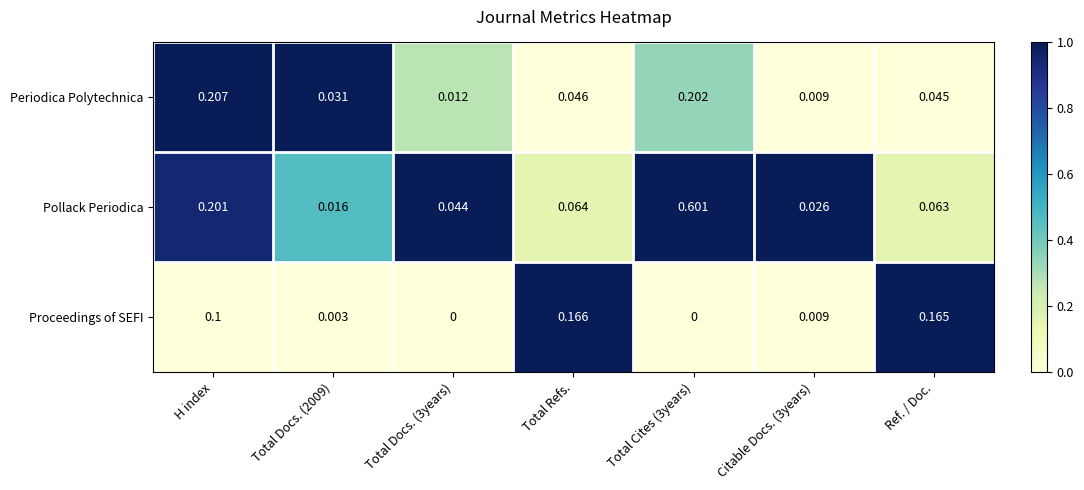

Rank the series at Total Refs. from lowest to highest value.

Periodica Polytechnica, Pollack Periodica, Proceedings of SEFI